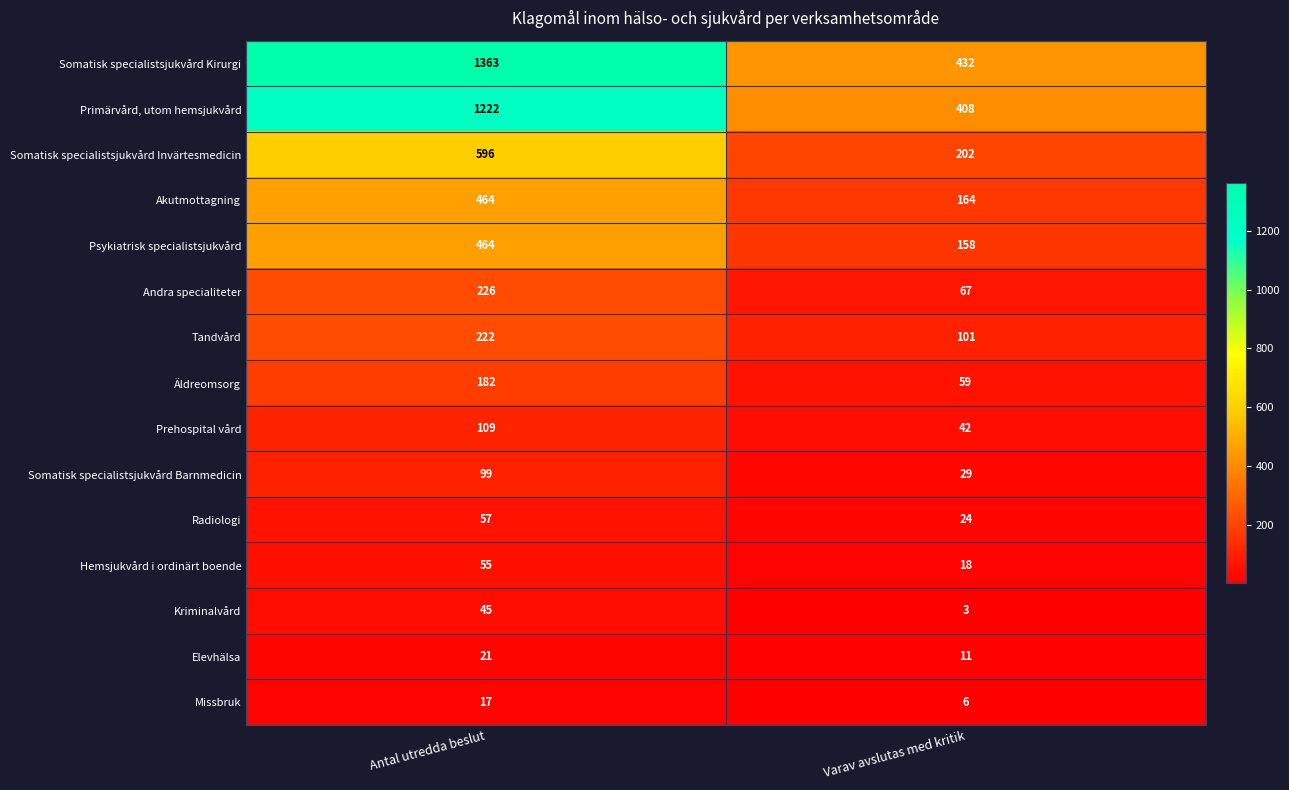

At which category is the sum across all series the highest?

Antal utredda beslut